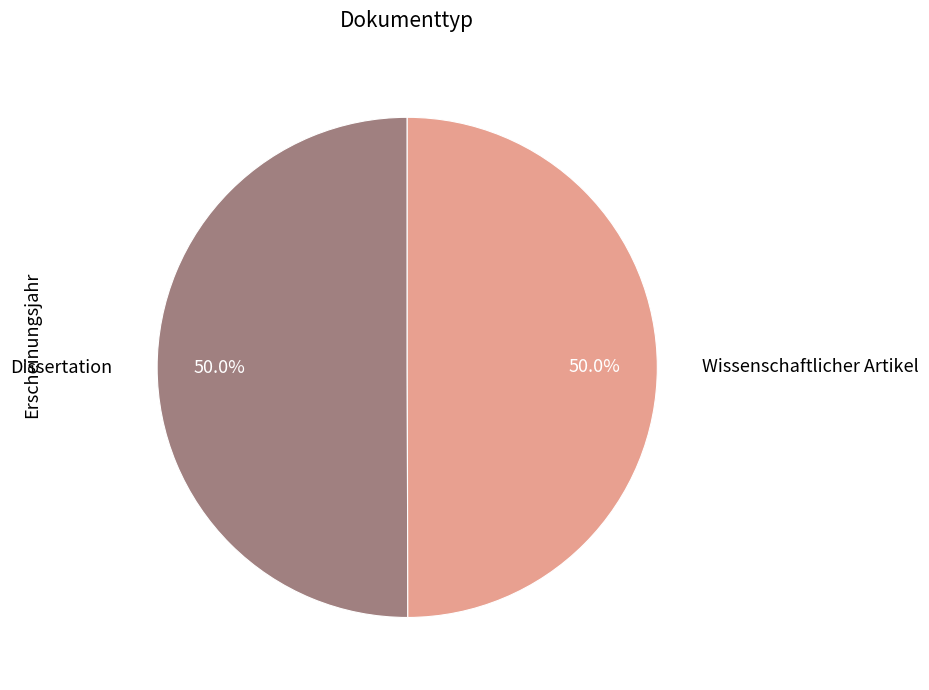

What percentage is NOT represented by Dissertation?

50.0%